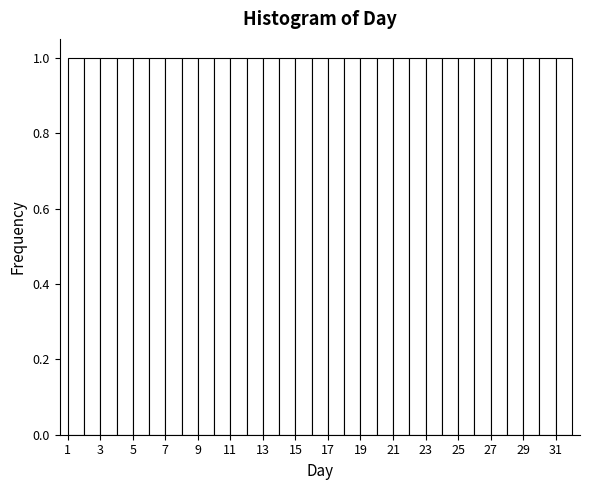

How tall is the bar that spans 20 to 21 on the x-axis? The values are not printed on the chart, so give them approximately, as read against the axis.

1